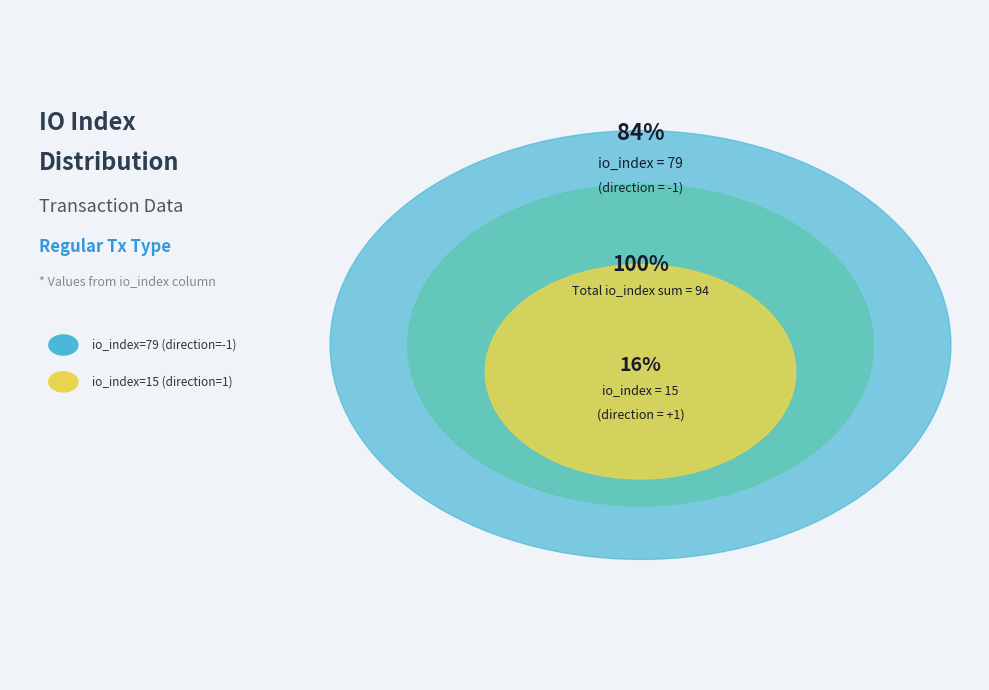

To the nearest percent, what is the average slice percentage?

50%